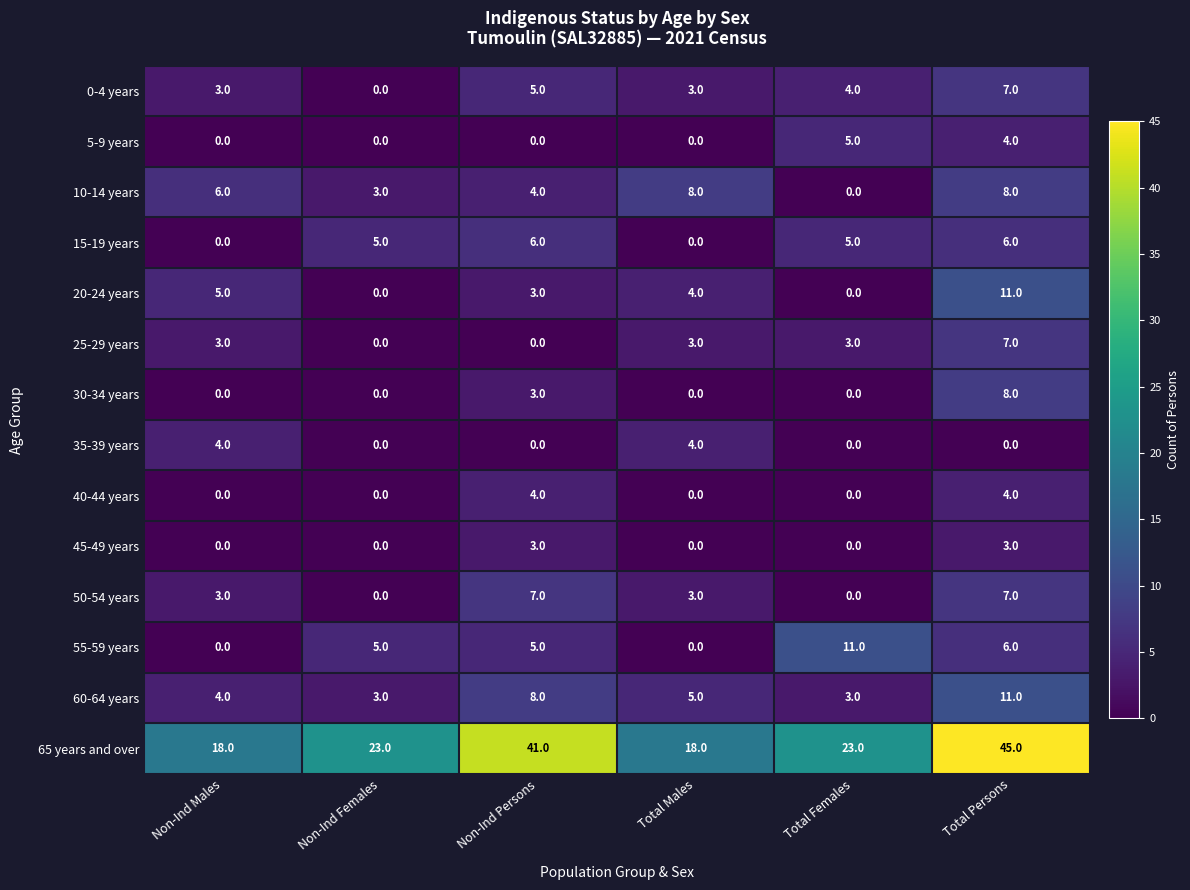

How many series are shown in this chart?

14